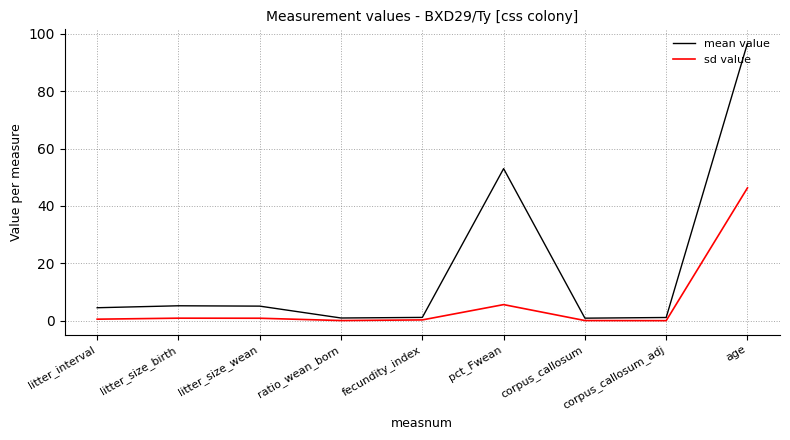

List the series in order of their peak value, lowest first.

sd value, mean value